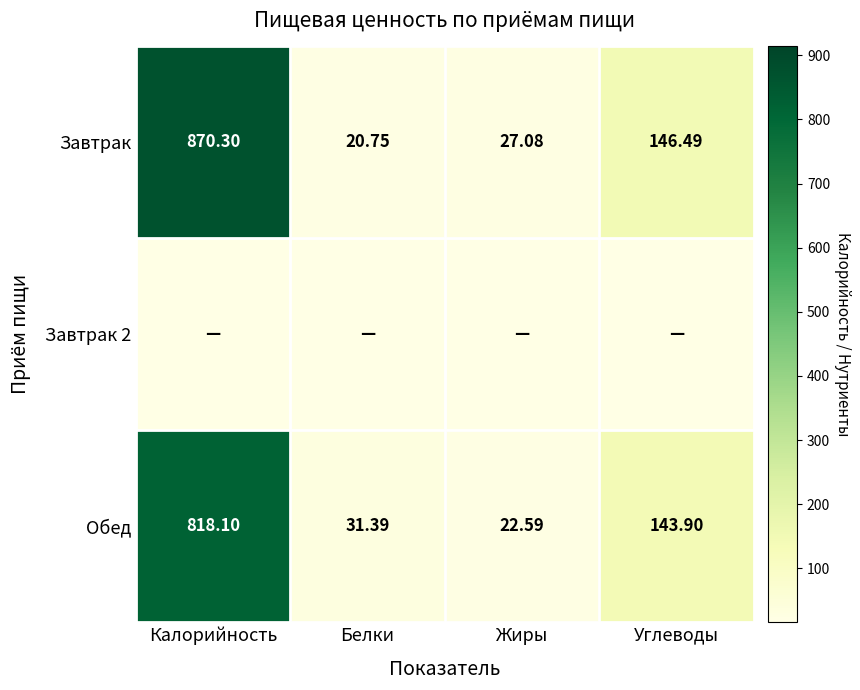

Rank the categories by Завтрак value from lowest to highest.

Белки, Жиры, Углеводы, Калорийность